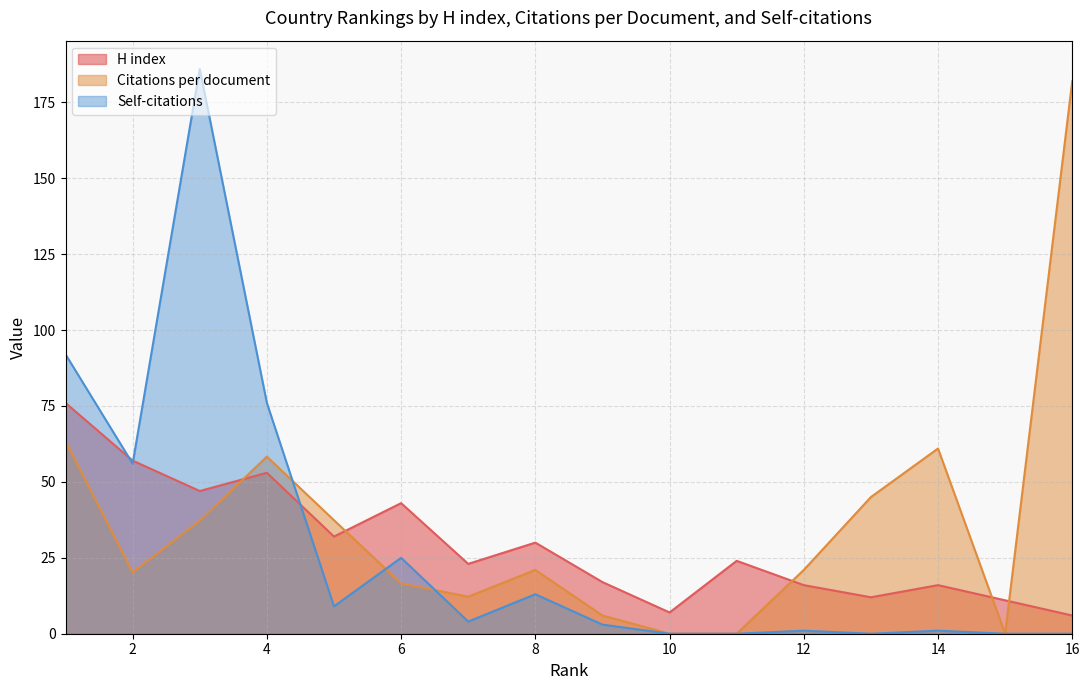

How many lines are shown in the chart?

3